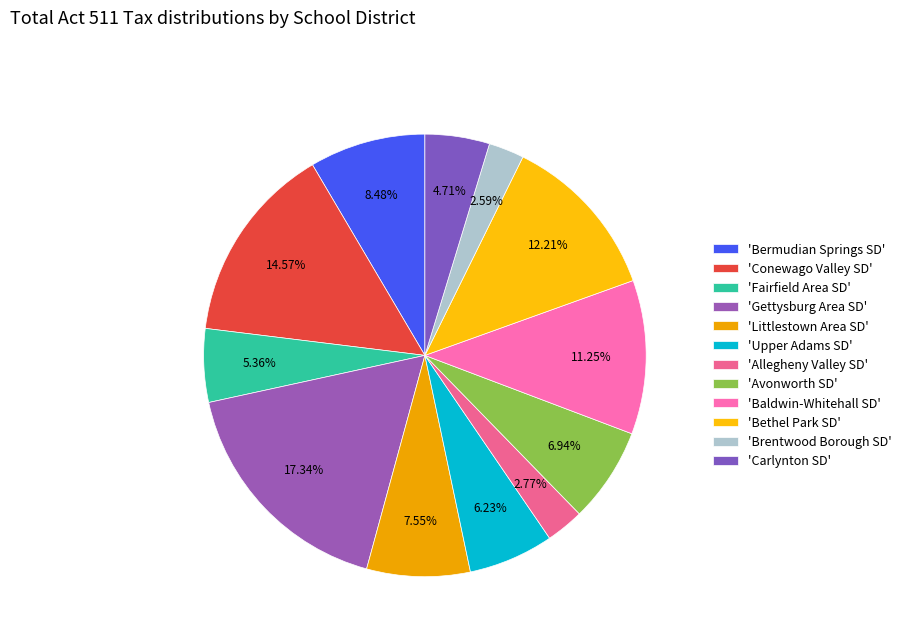

Rank the categories by value from highest to lowest.

Gettysburg Area SD, Conewago Valley SD, Bethel Park SD, Baldwin-Whitehall SD, Bermudian Springs SD, Littlestown Area SD, Avonworth SD, Upper Adams SD, Fairfield Area SD, Carlynton SD, Allegheny Valley SD, Brentwood Borough SD